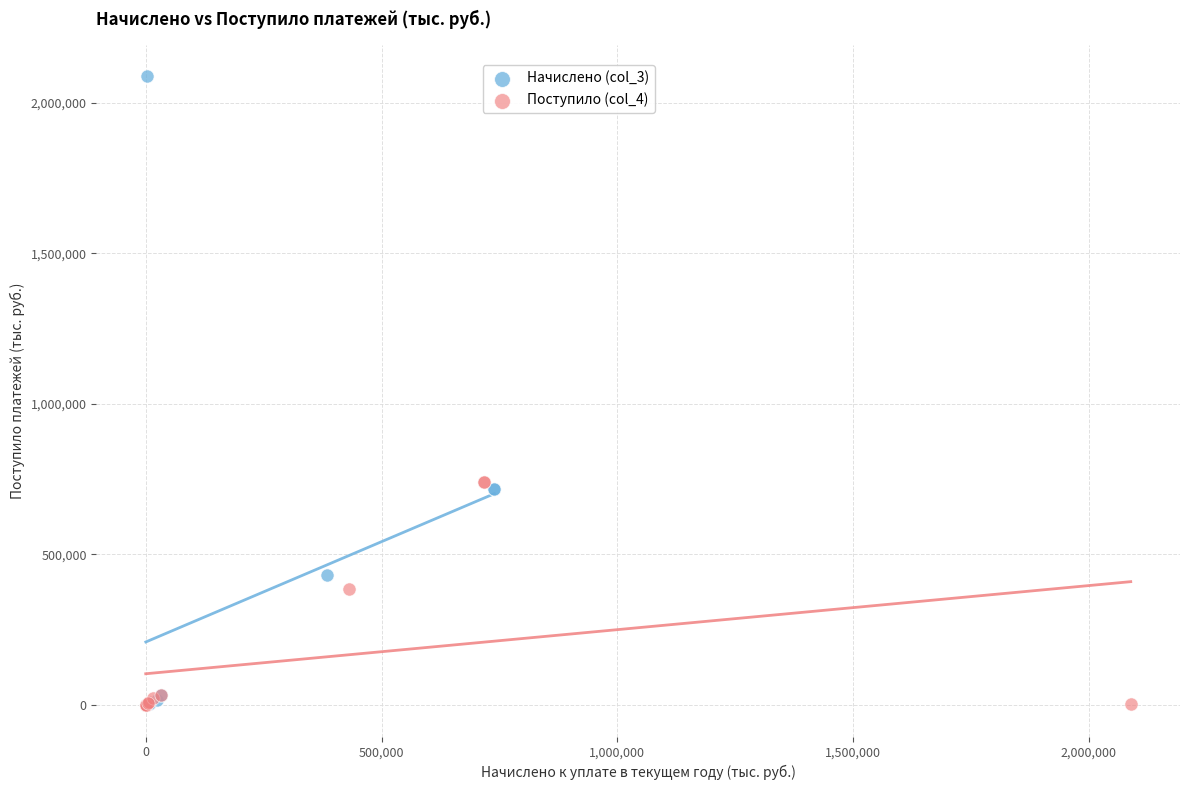

Which series reaches the maximum Y coordinate?

Начислено (col_3)